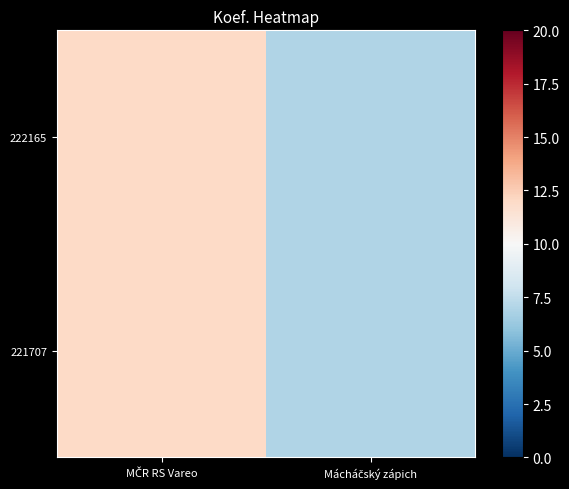

Reading left to right, list all the values displayed in this chart.

222165: MČR RS Vareo=12	Mácháčský zápich=7
221707: MČR RS Vareo=12	Mácháčský zápich=7